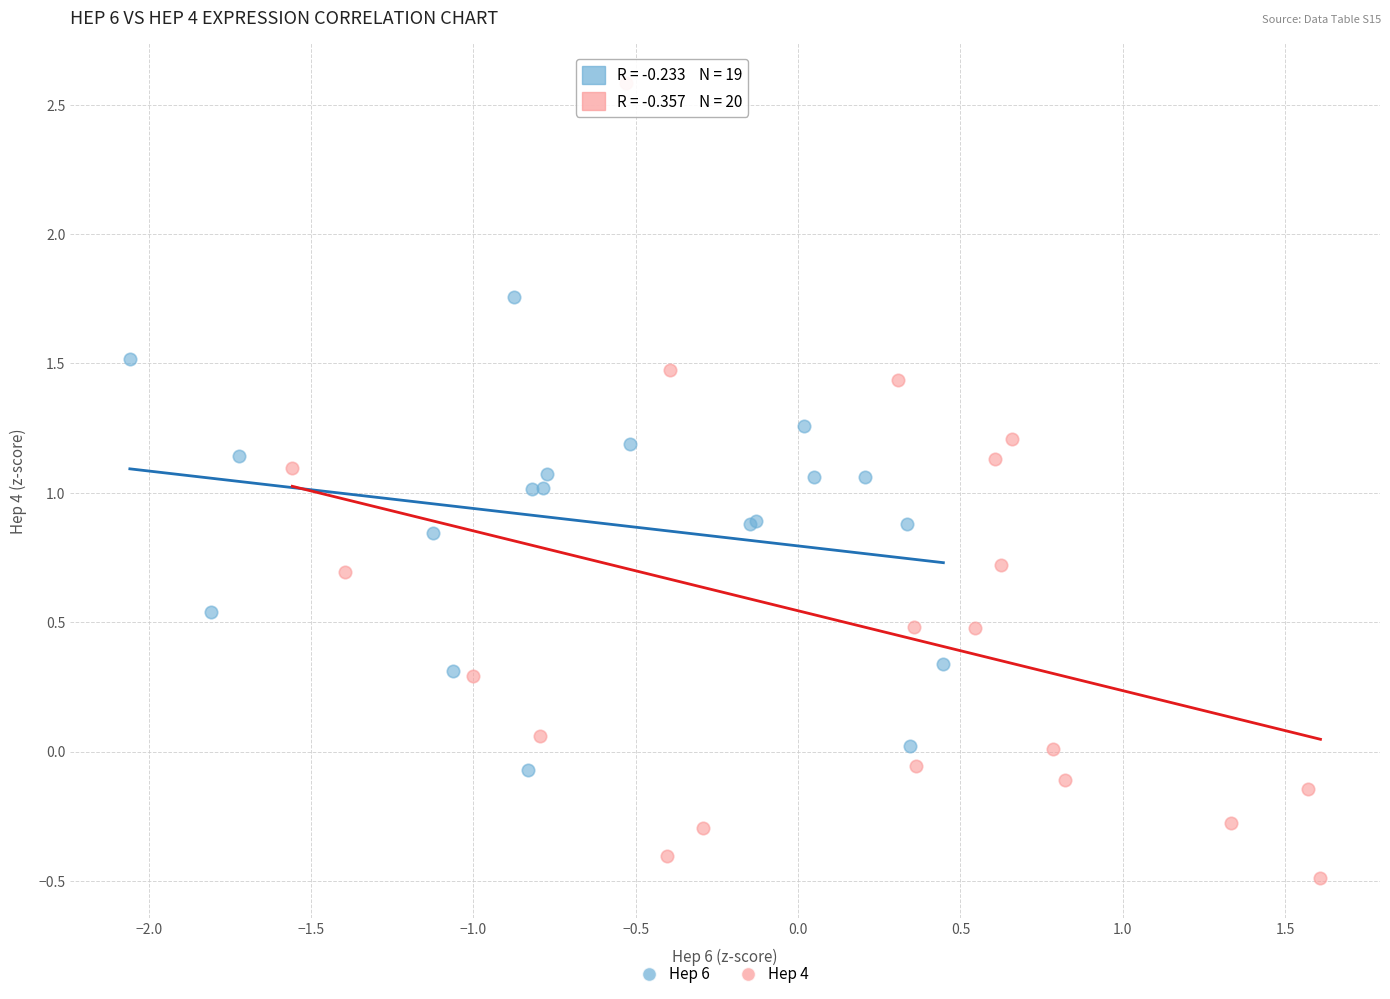

Which series contains the lowest Y value?

Hep 4